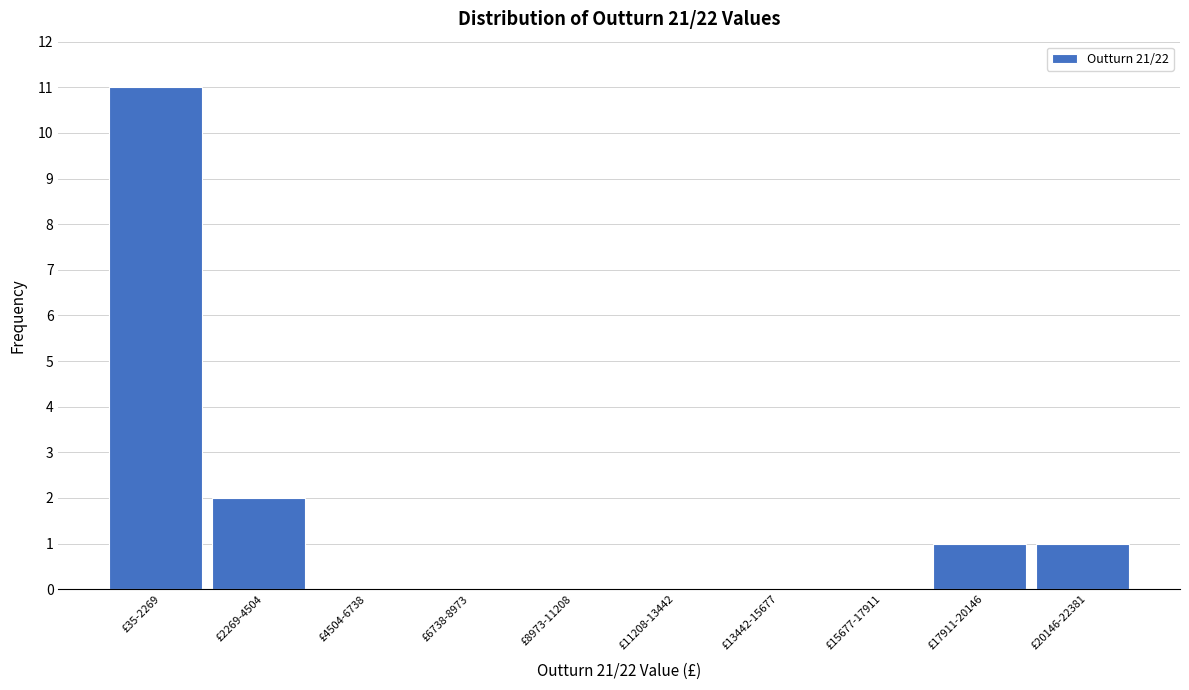

Reading left to right, what are all the values shown in this chart?

£35-2269=11	£2269-4504=2	£4504-6738=0	£6738-8973=0	£8973-11208=0	£11208-13442=0	£13442-15677=0	£15677-17911=0	£17911-20146=1	£20146-22381=1